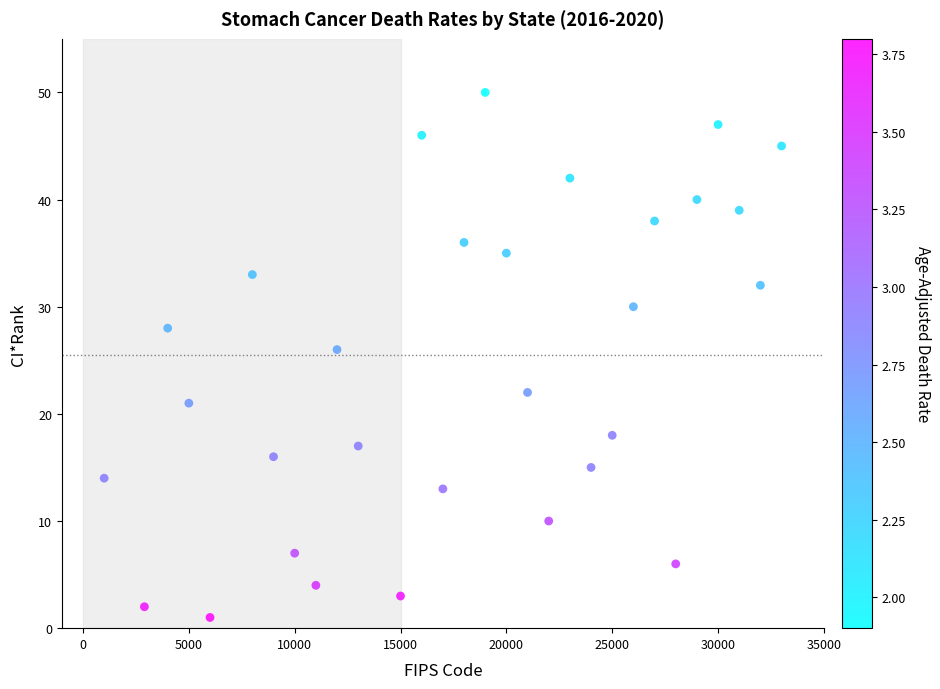

What Y value in the scatter plot is closest to 25?

26